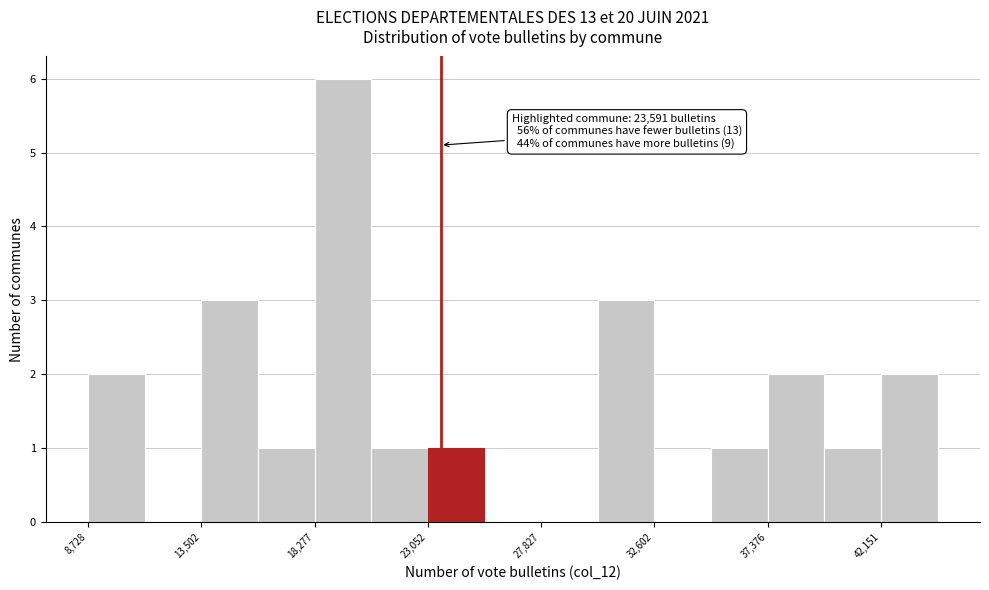

Over which range of the x-axis is the bar tallest?

18500 to 20500